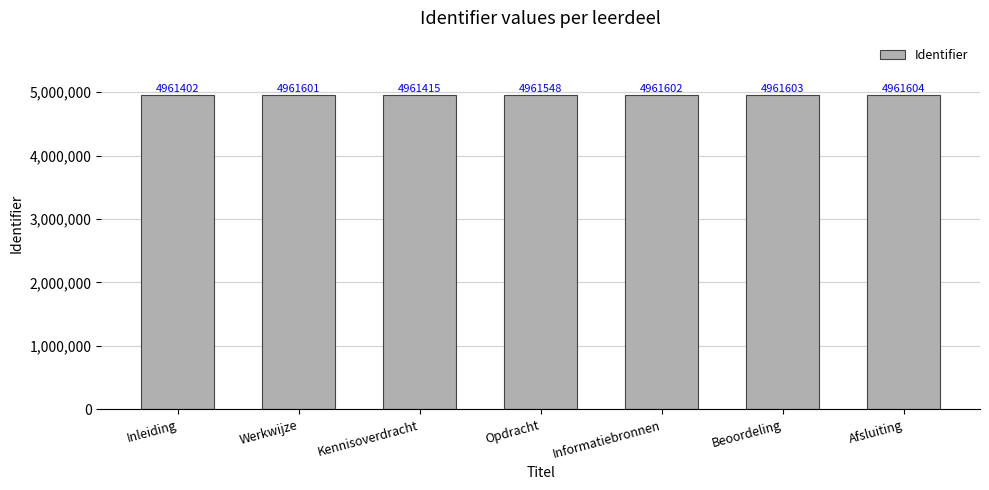

Reading left to right, extract all data points from this chart.

4961402	4961601	4961415	4961548	4961602	4961603	4961604